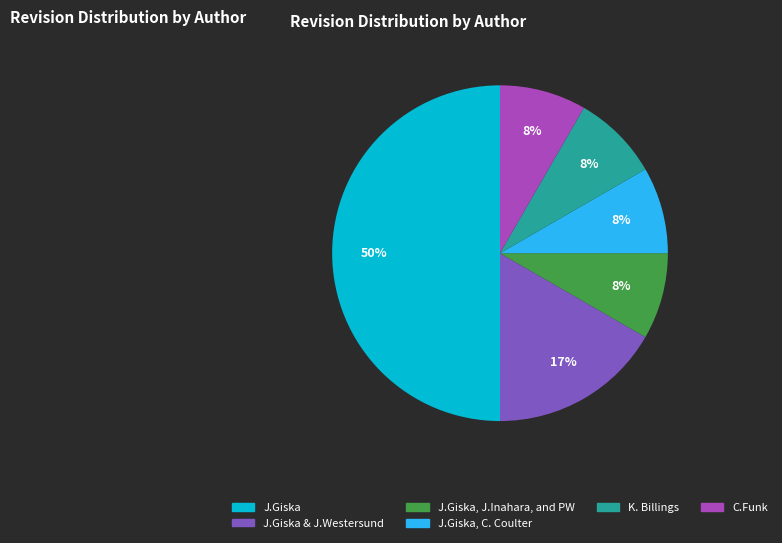

To the nearest percent, what is the average slice percentage?

17%